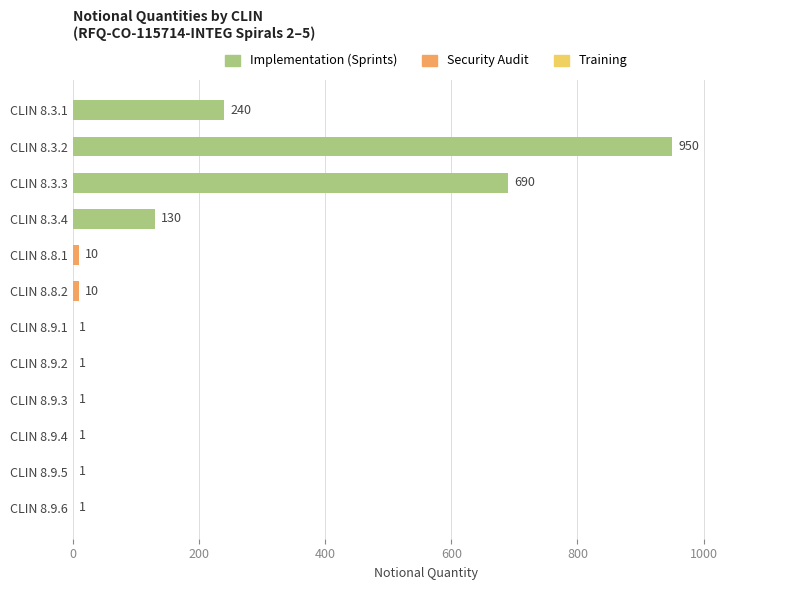

What is the sum of all values?

2036